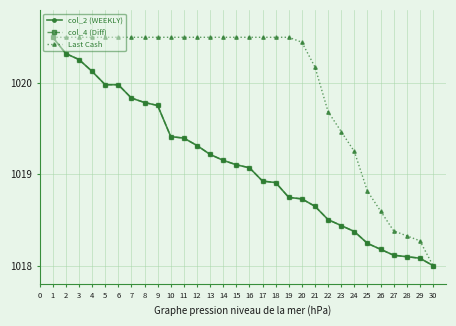

Does the chart have visible grid lines?

Yes